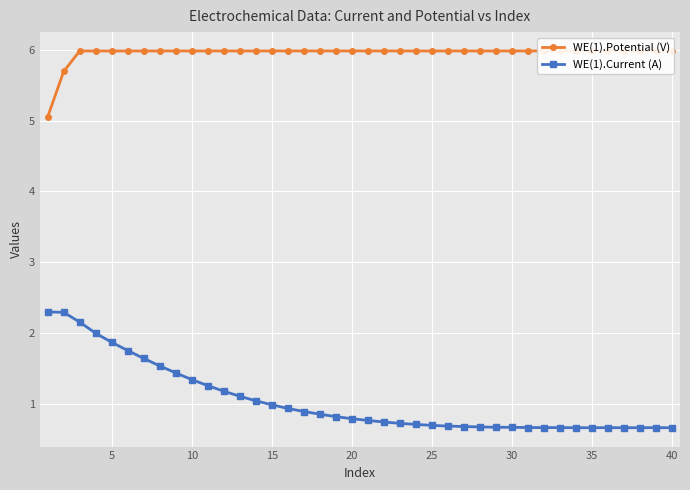

What is the minimum value for WE(1).Current (A)?

0.7